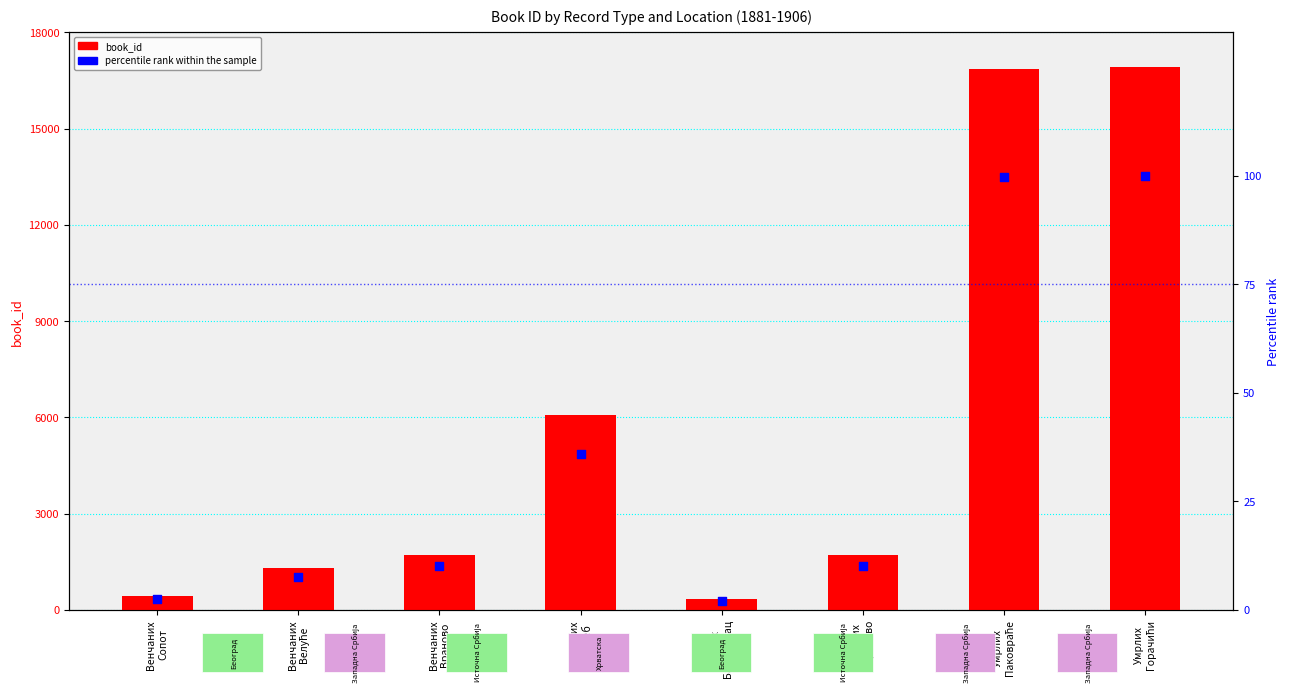

What is the total value across all series at Рођених
Загреб?

6114.9